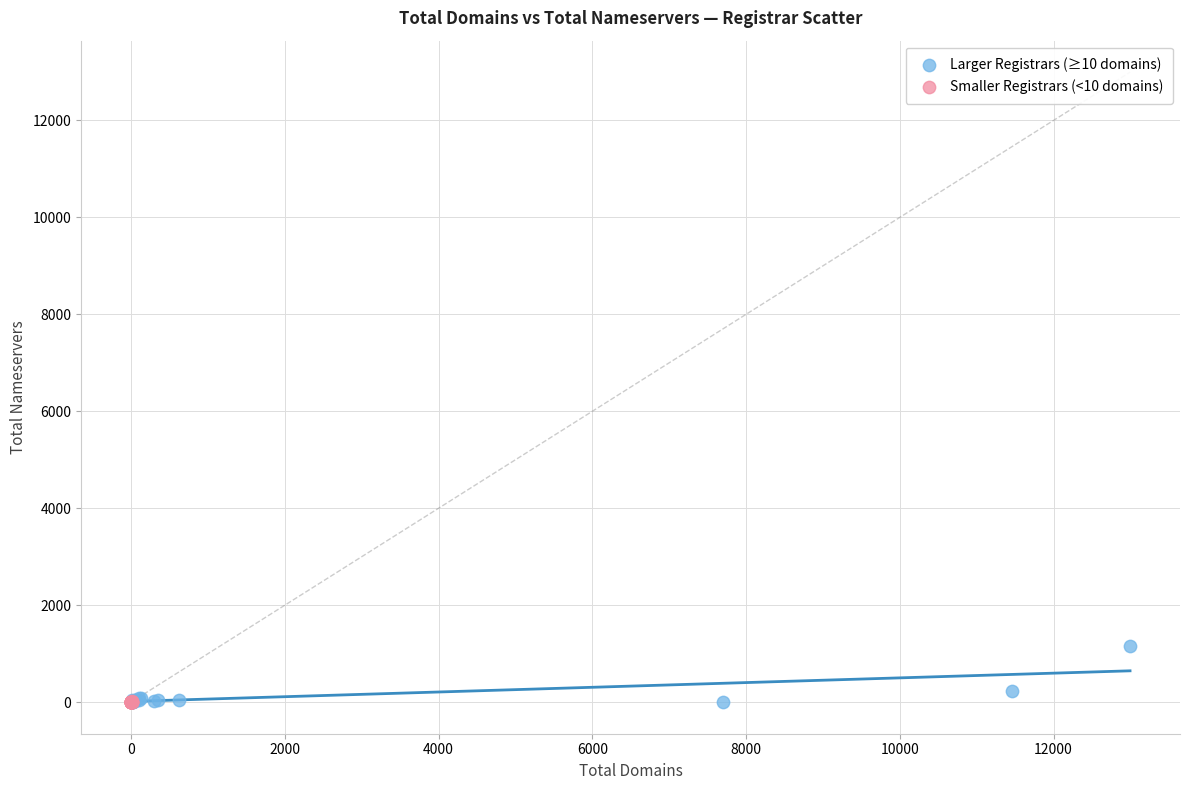

Which series contains the highest Y value?

Larger Registrars (≥10 domains)